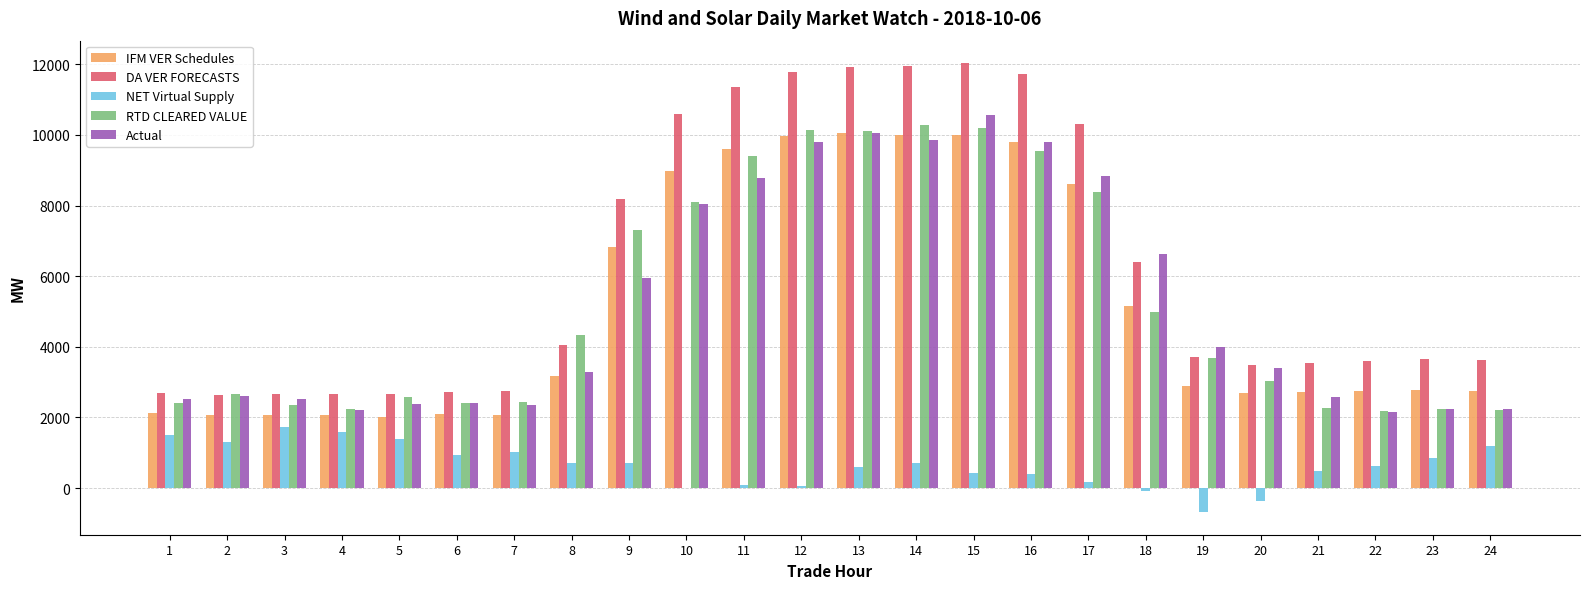

Which series has the largest range (max minus min)?

DA VER FORECASTS